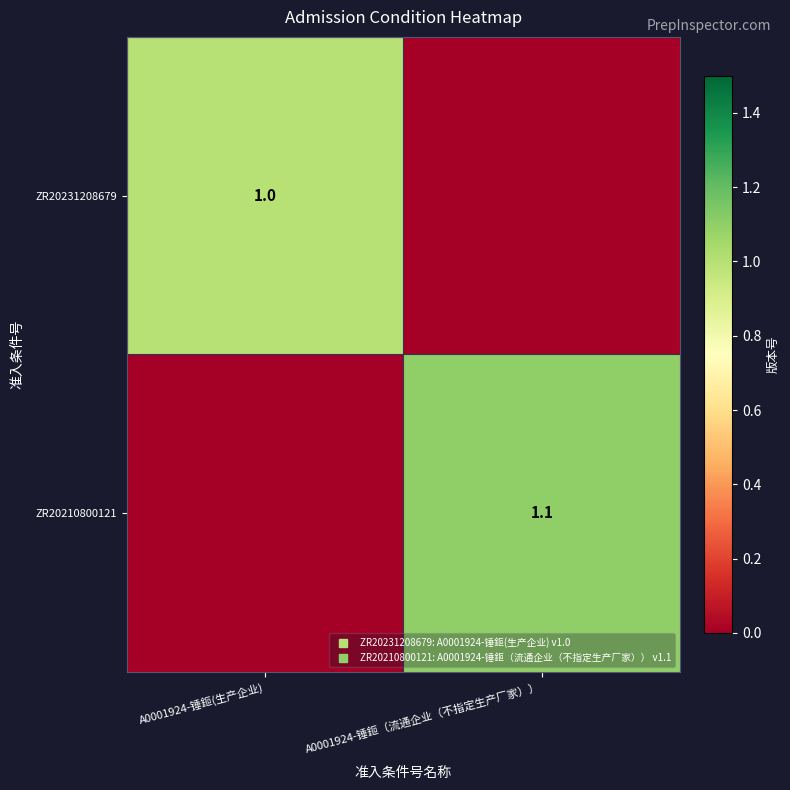

What is the sum of all ZR20210800121 values?

1.1